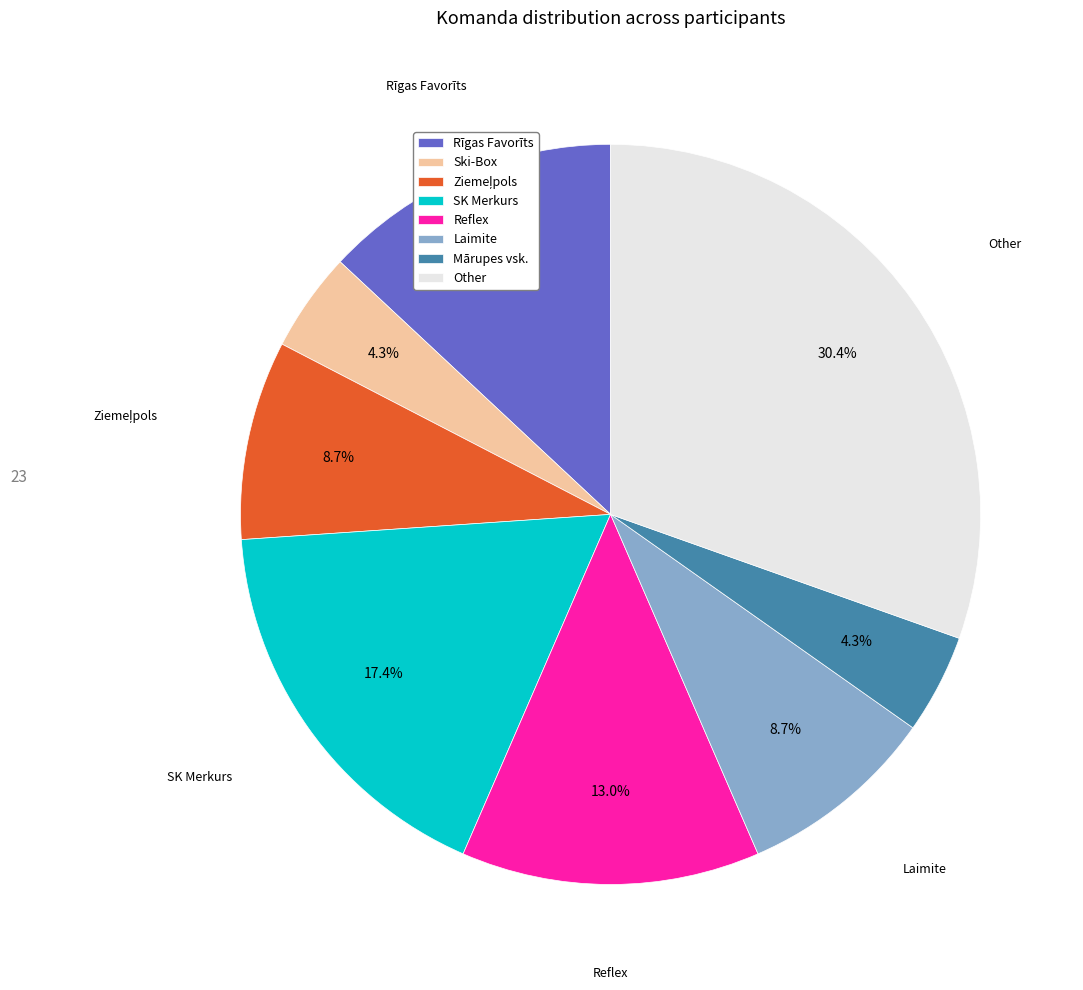

Count the number of slices in the pie.

8